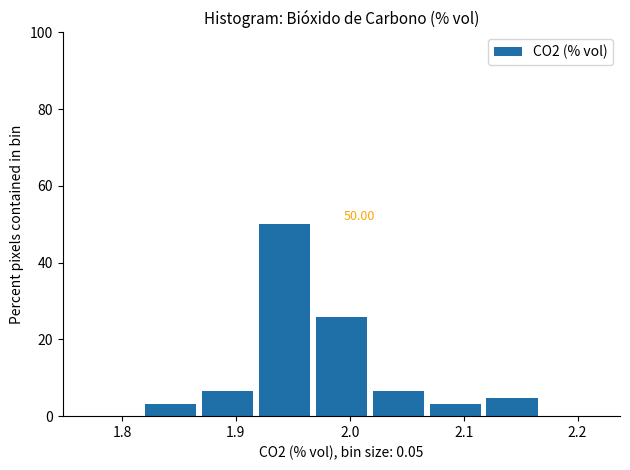

Which range on the x-axis has the tallest bar?

1.92 to 1.97